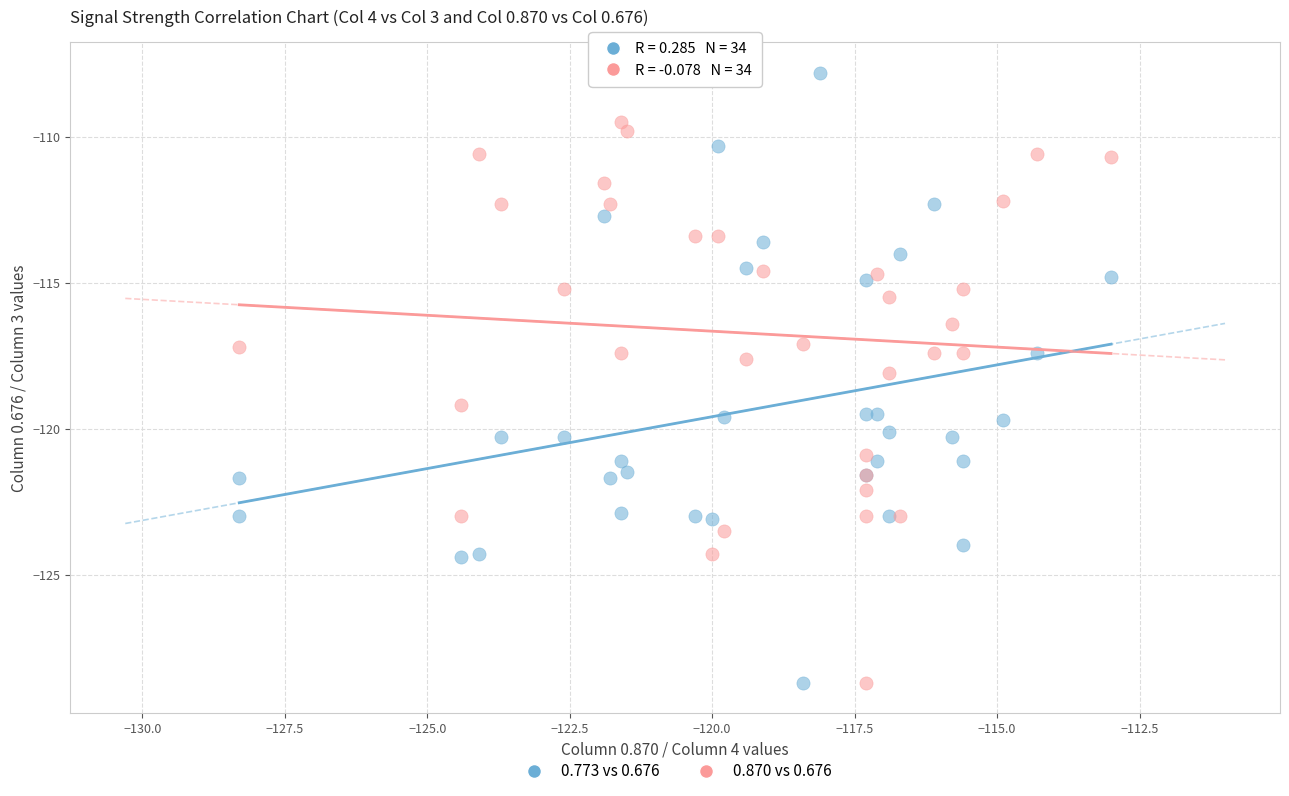

Which series reaches the maximum Y coordinate?

0.773 vs 0.676